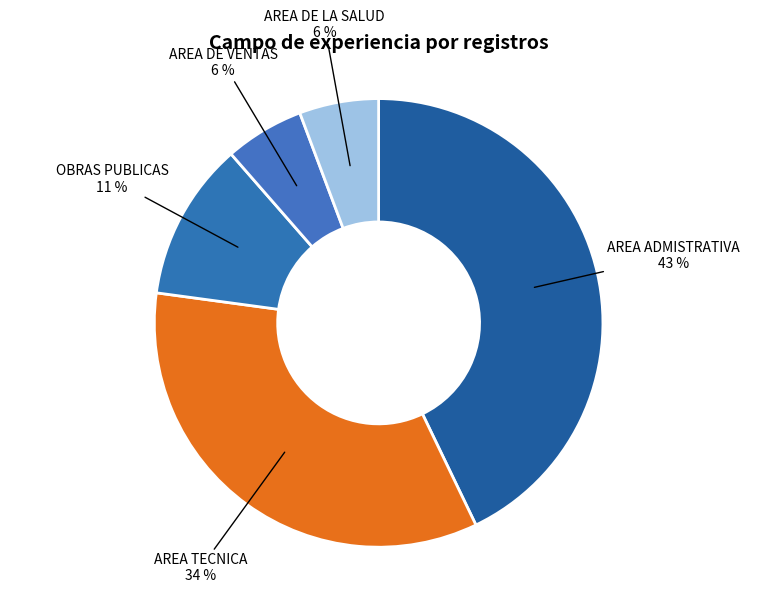

How many segments does this pie chart have?

5